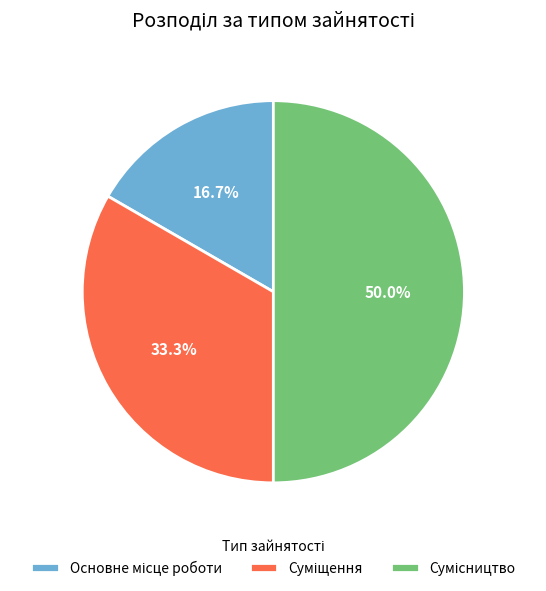

Is it true that Сумісництво is 50% of the pie?

True